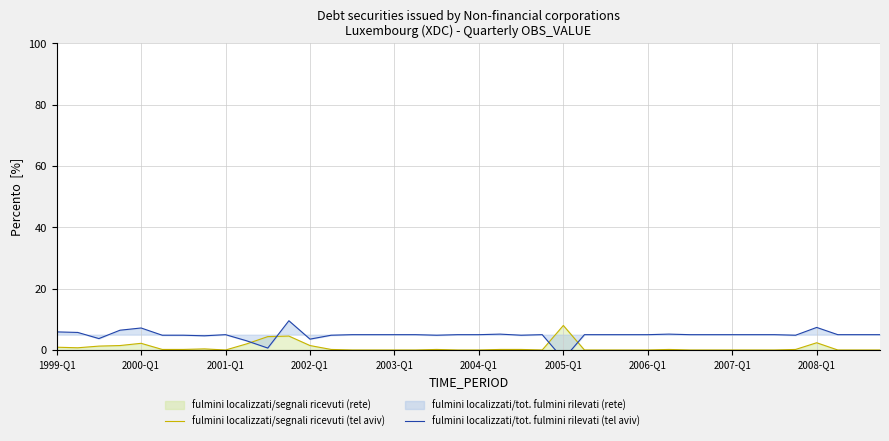

At 15, list the series in order from smallest to largest.

fulmini localizzati/segnali ricevuti (tel aviv), fulmini localizzati/tot. fulmini rilevati (tel aviv)